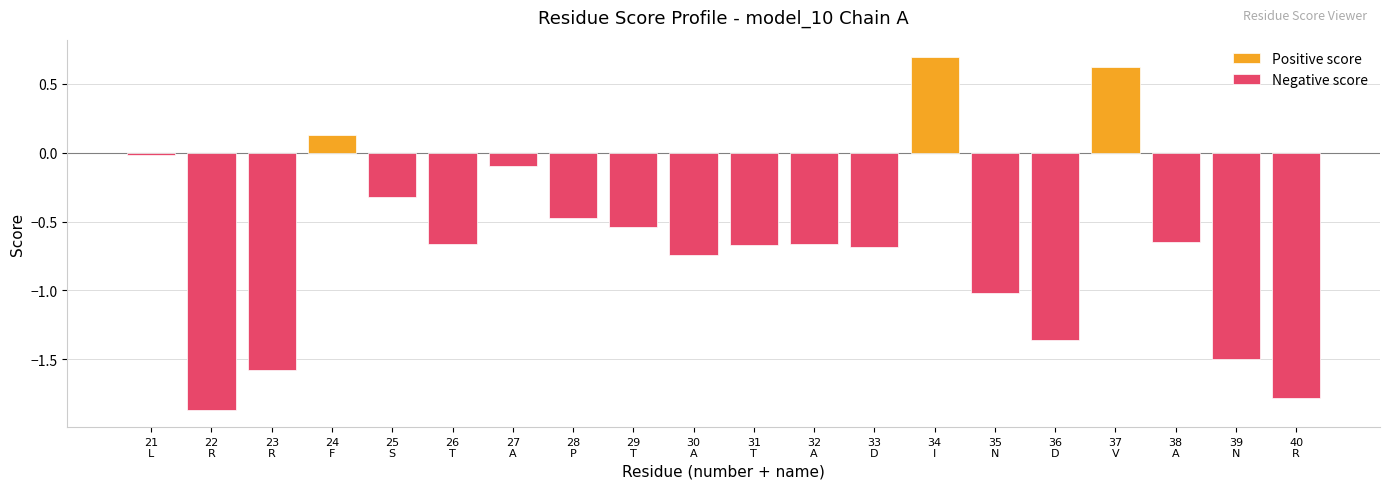

The chart shows a value of -3.0 at R. True or false?

False